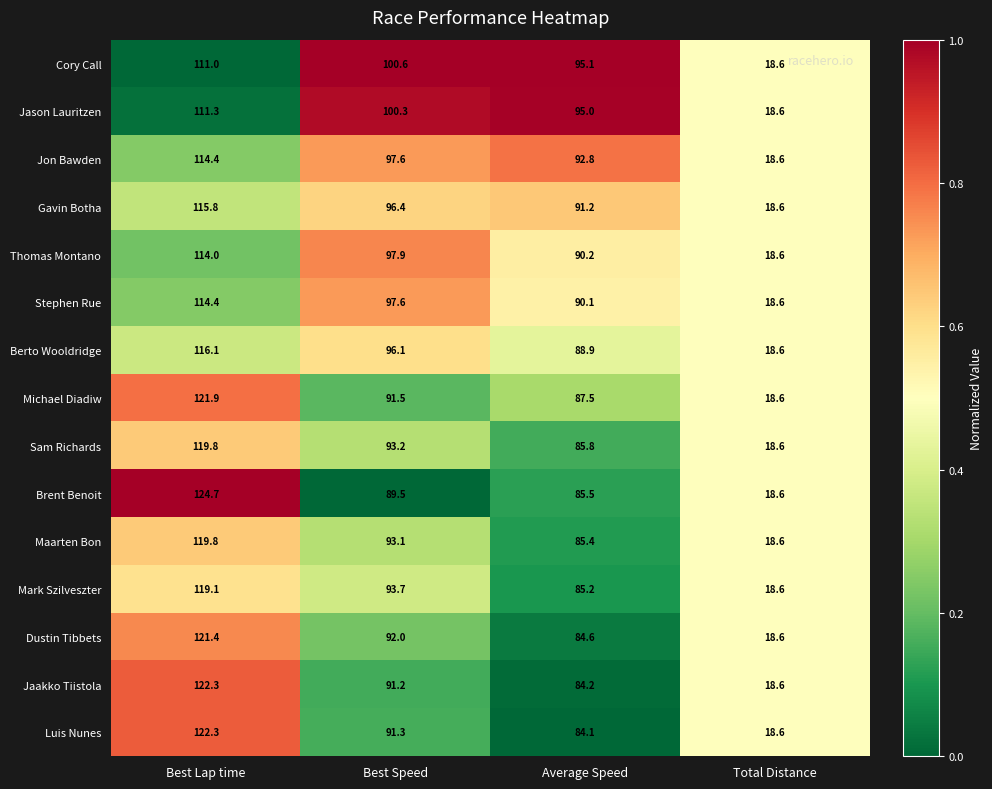

What is the total value across all series at Total Distance?

279.0